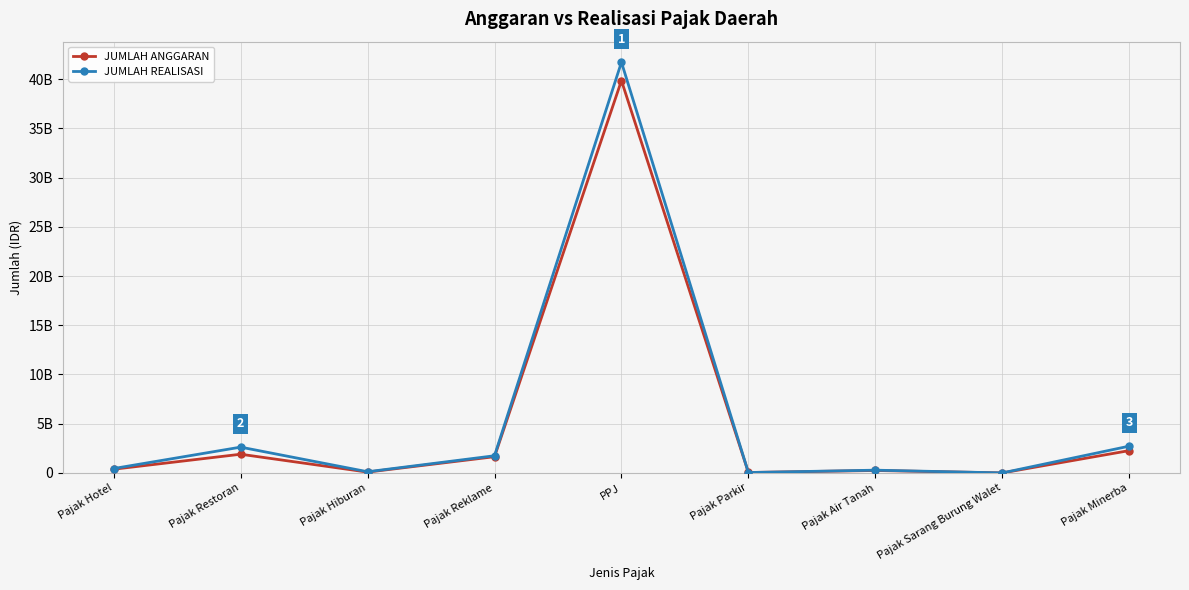

What is the value of the JUMLAH ANGGARAN point at the 1st from the left?

378000000